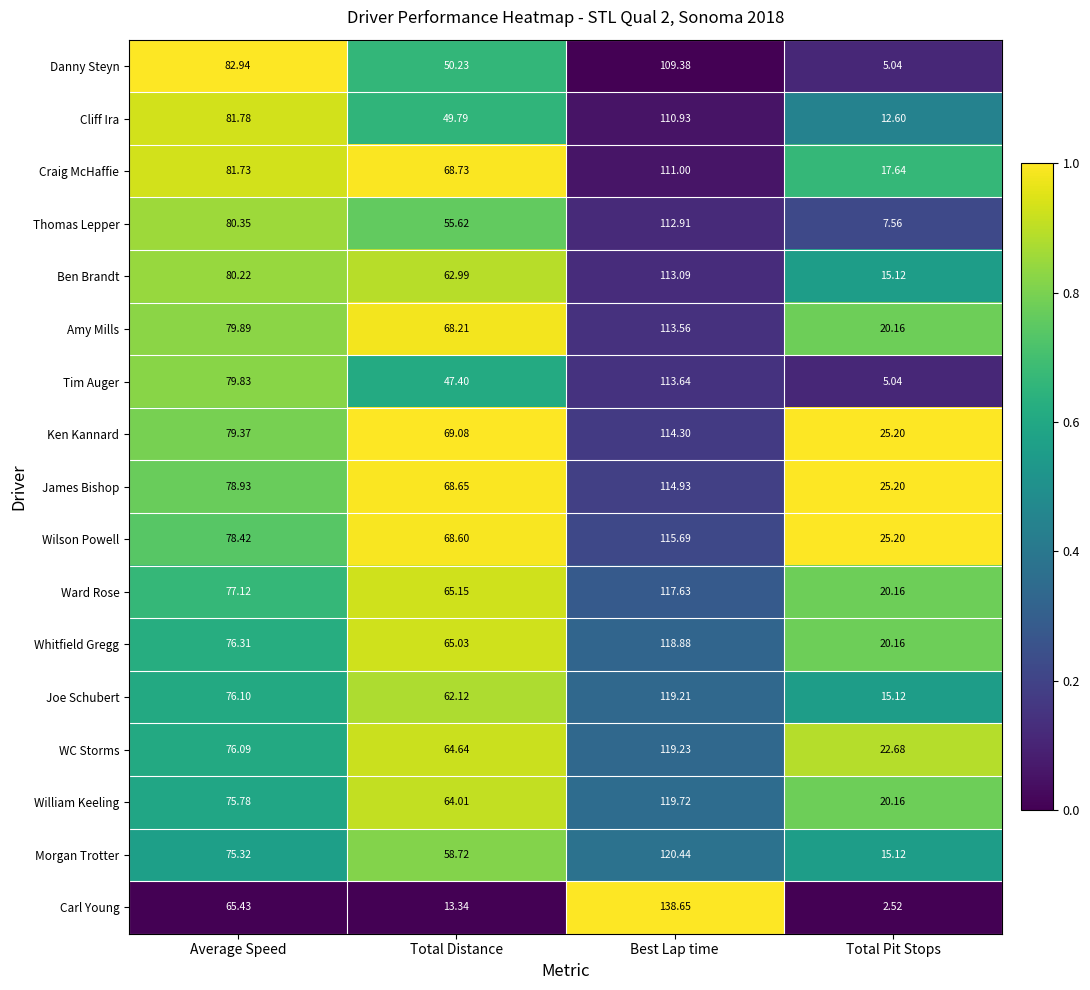

Is the value of Cliff Ira at Total Distance greater than the value of Tim Auger at Total Distance?

Yes